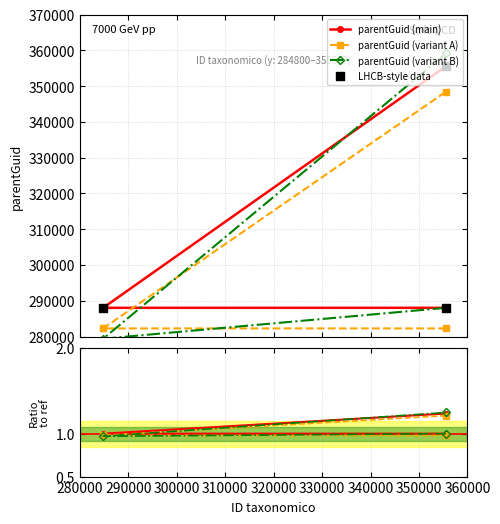

Approximately how many times larger is the value at 284800 compared to 355577?

0.8